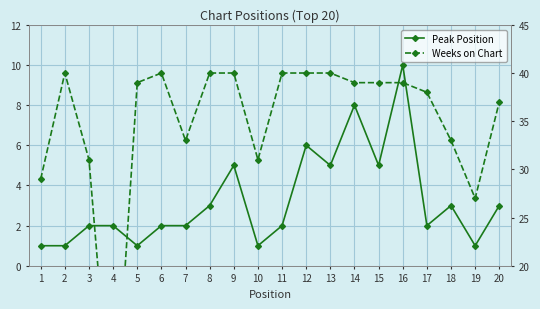

In Peak Position, how many points are higher than both neighbors (excluding endpoints)?

5